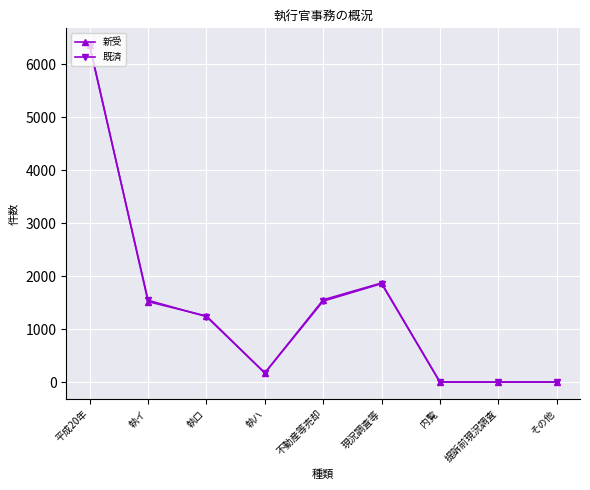

What is the sum of all 既済 values?

12678